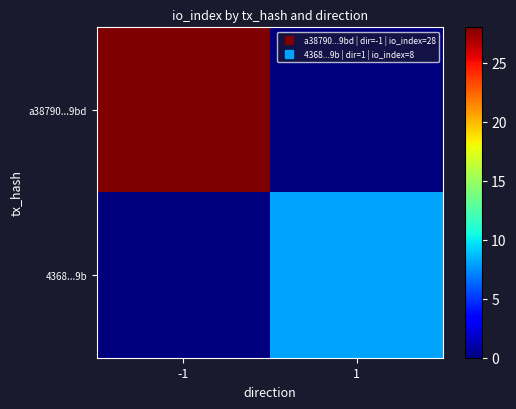

Which series has the widest spread of values?

a38790...9bd